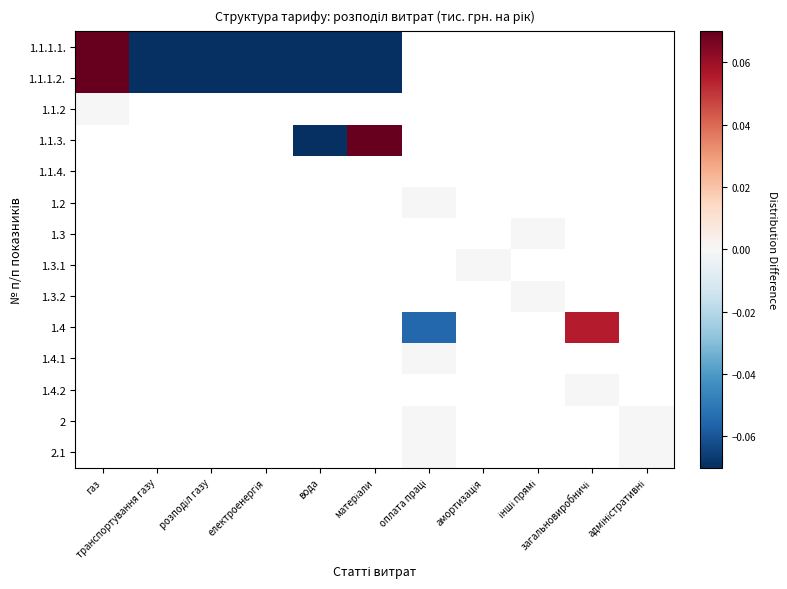

Is the value of 1.2 at розподіл газу greater than the value of 1.4.2 at вода?

No